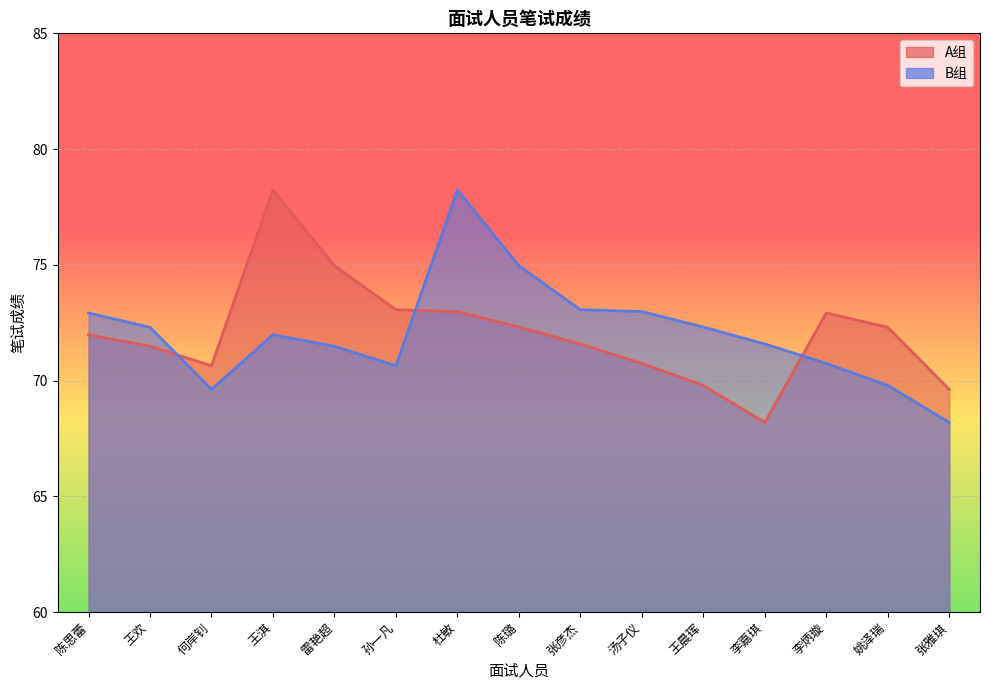

At which label is B组 closest to 73?

汤子仪